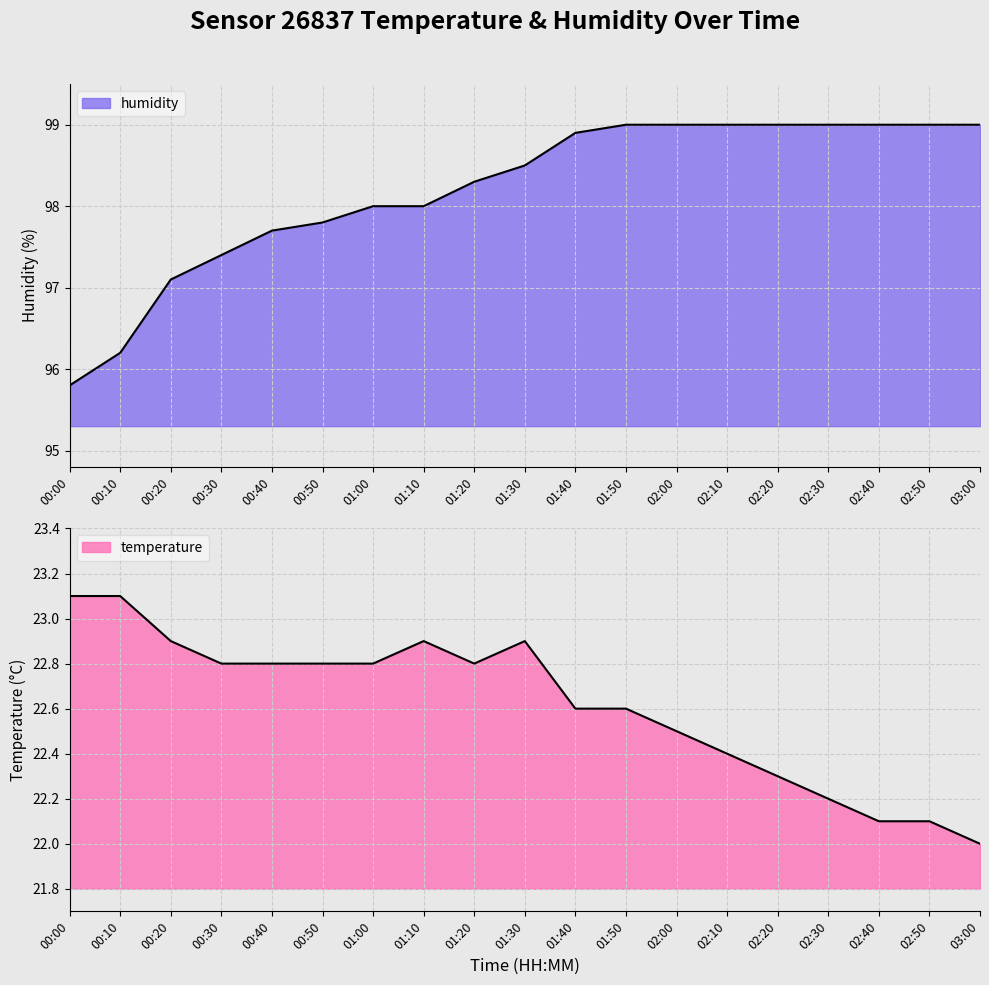

What is the label of the 4th point from the left?

00:30